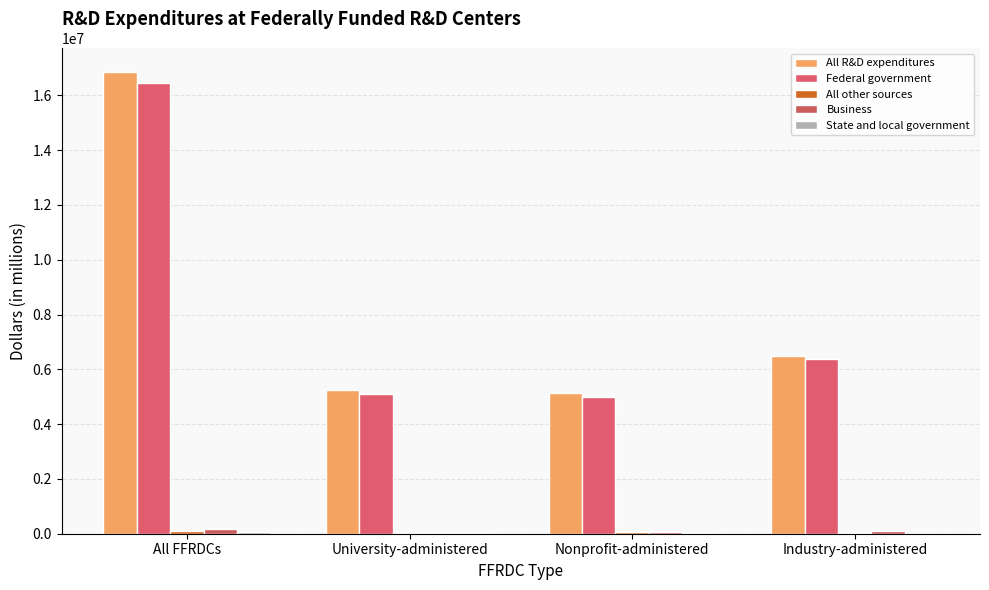

How many distinct data groups are displayed?

5